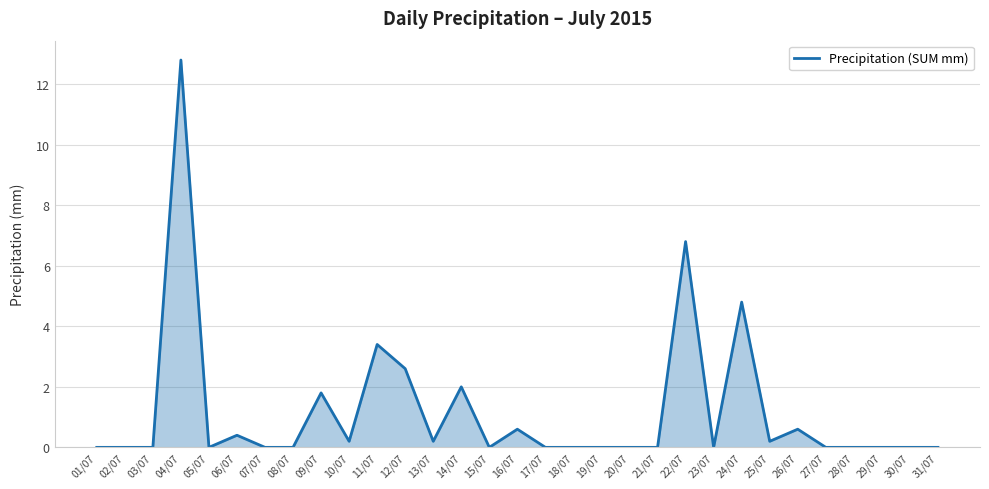

What position from the right is 28/07?

4